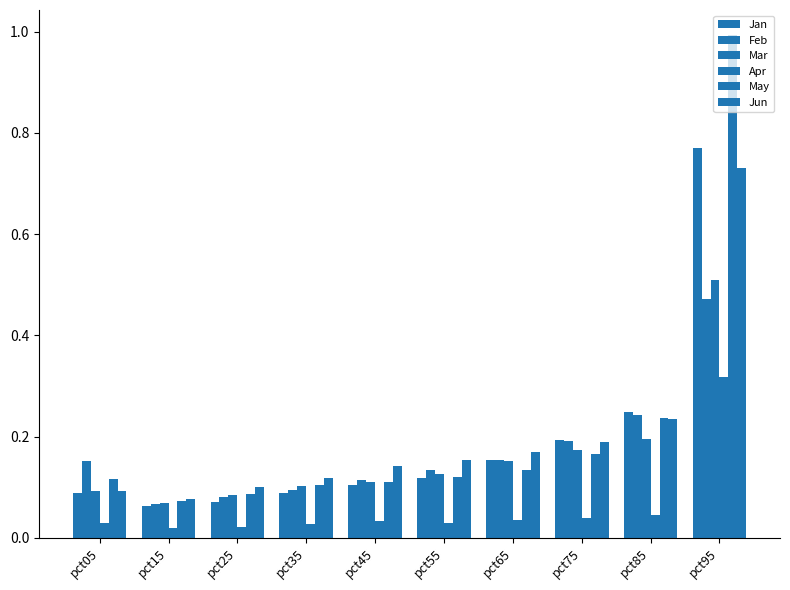

What is the total value across all series at pct35?

0.5